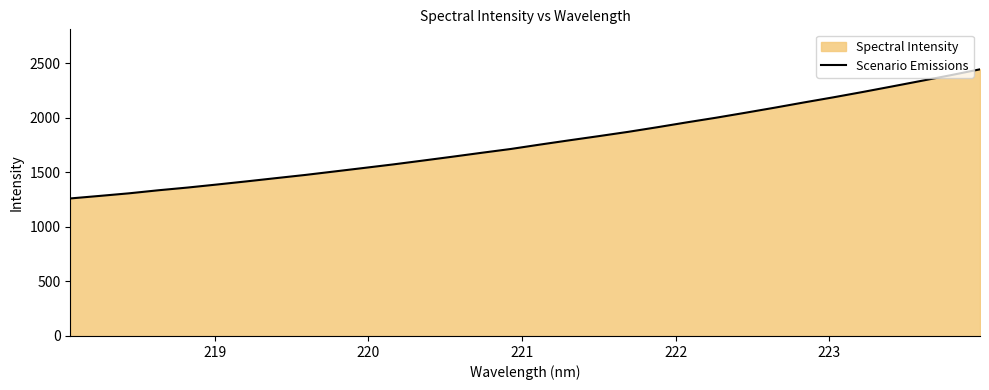

What is the smallest value displayed?

1261.1